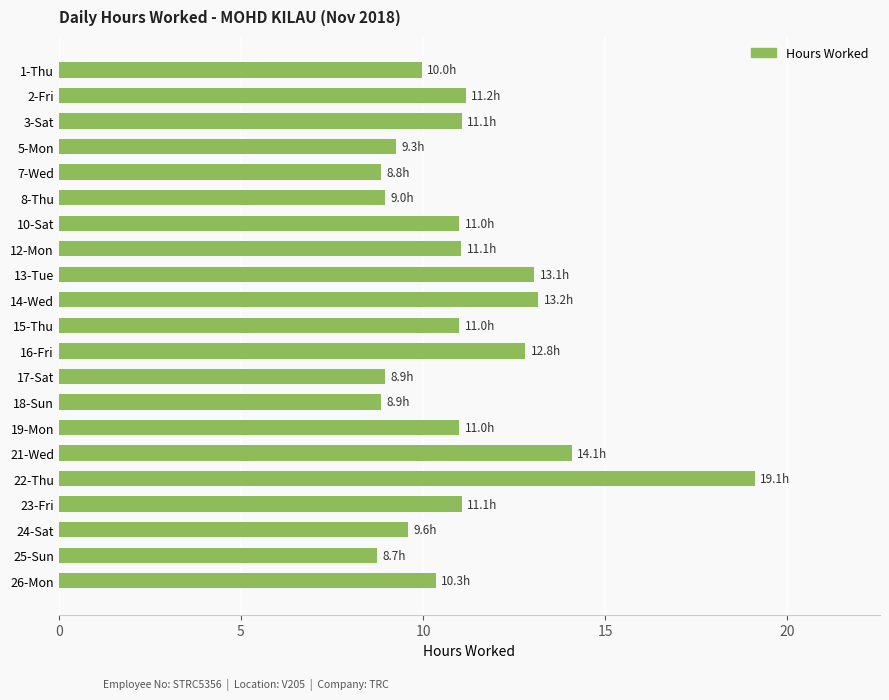

Which category has the highest value across all series?

22-Thu